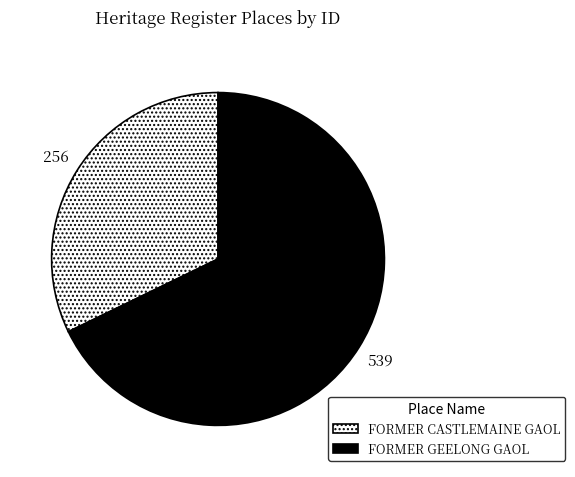

Which category has the biggest portion of the pie?

FORMER GEELONG GAOL